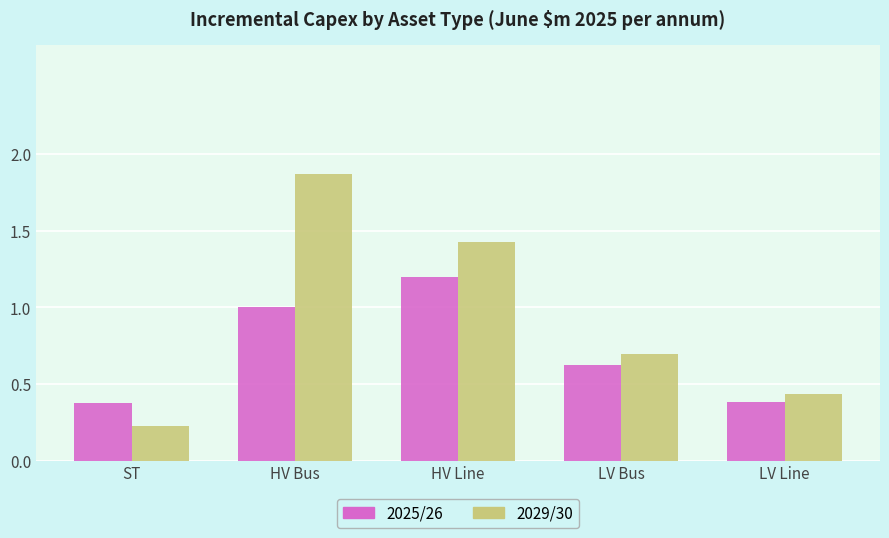

How many data points does each series have?

5